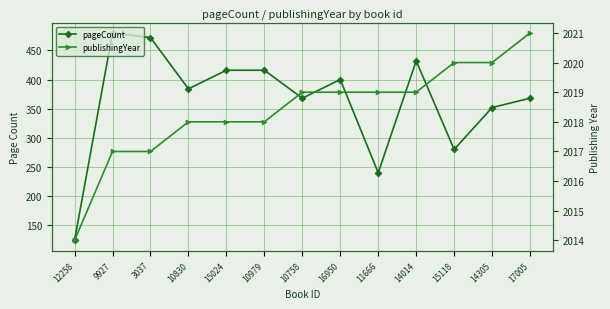

Reading left to right, extract all data points from this chart.

pageCount: 124	480	472	384	416	416	368	400	240	432	280	352	368
publishingYear: 2014	2017	2017	2018	2018	2018	2019	2019	2019	2019	2020	2020	2021